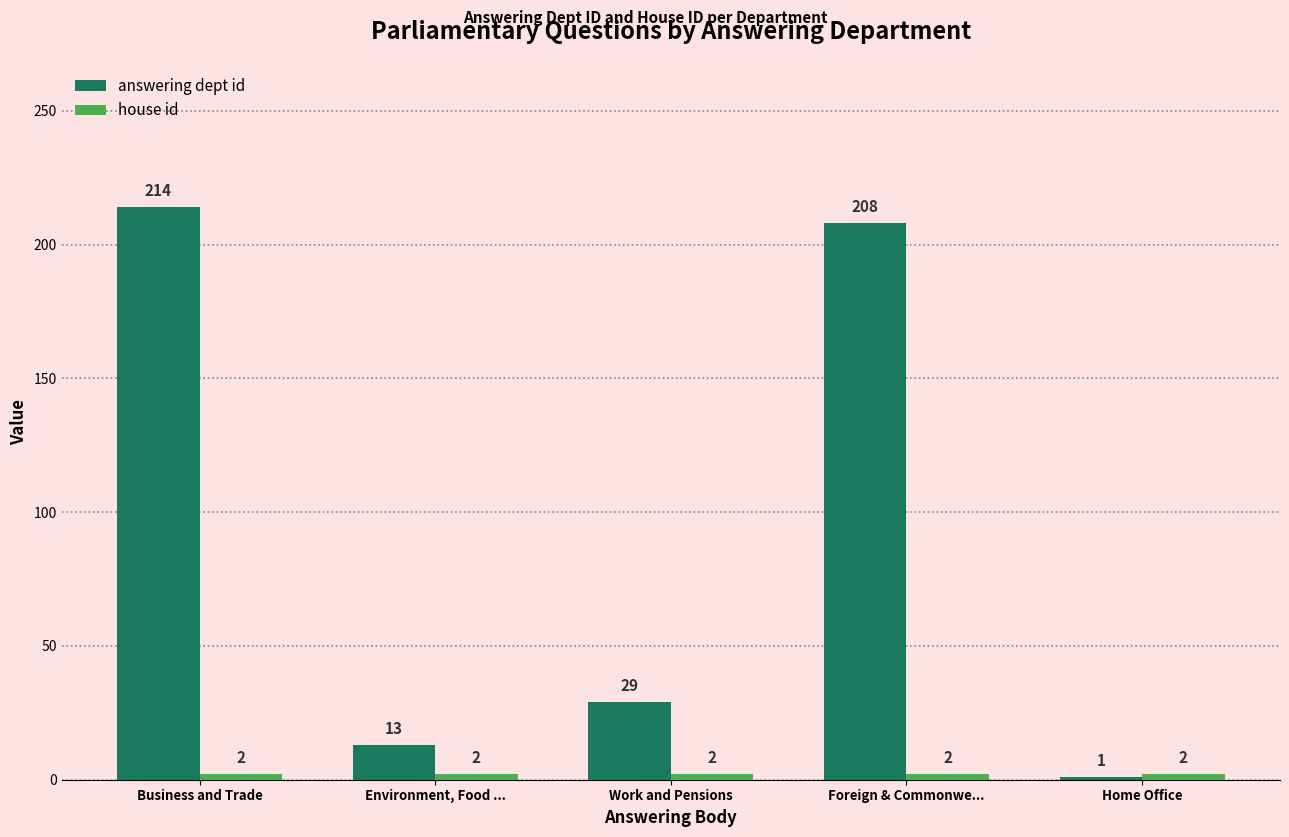

The answering dept id series shows 214 at Business and Trade. True or false?

True